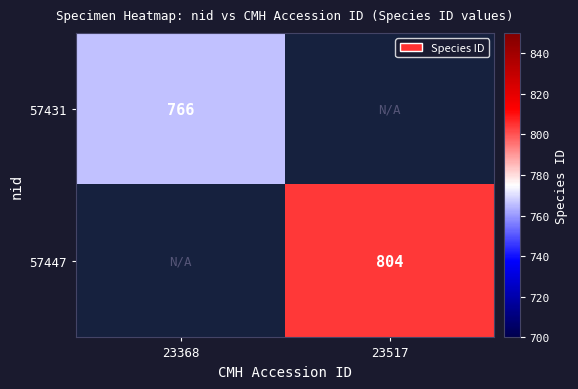

At how many categories does at least one series exceed 782?

1